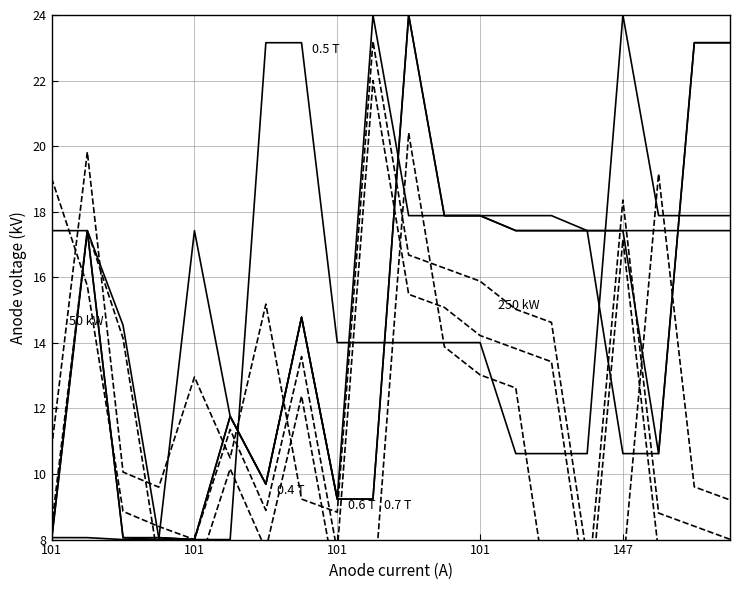

Read the 0.4 T value at 19.

17.4